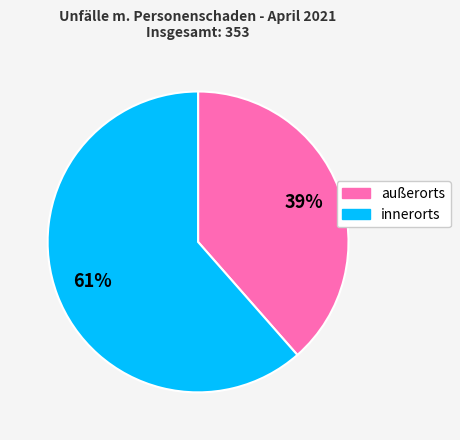

True or false: innerorts accounts for 61% of the total.

True